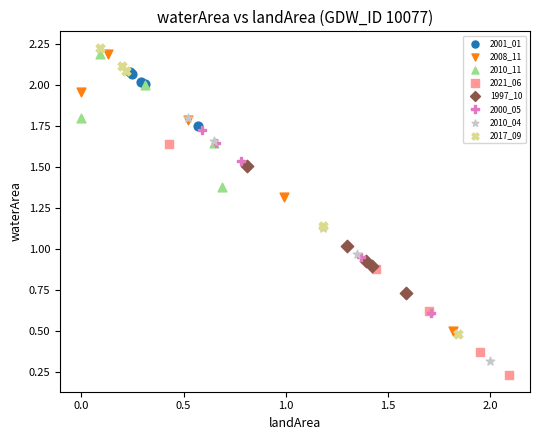

Which series reaches the minimum Y coordinate?

2021_06